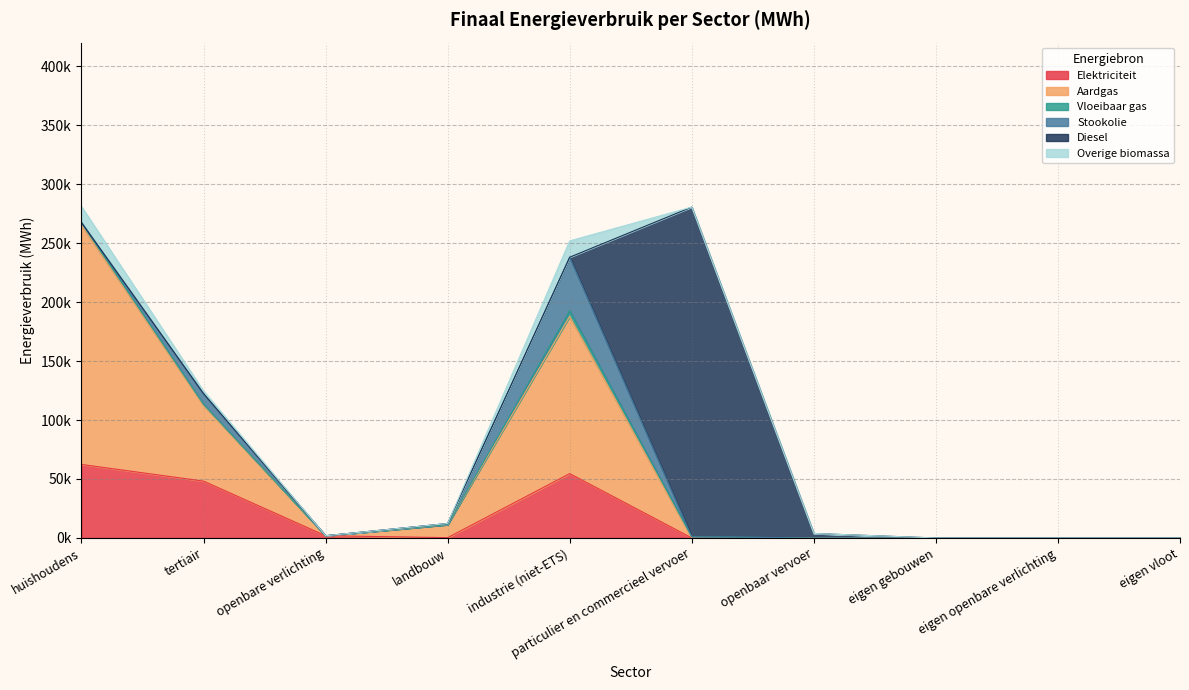

Is the value of Diesel at tertiair greater than the value of Aardgas at openbaar vervoer?

No